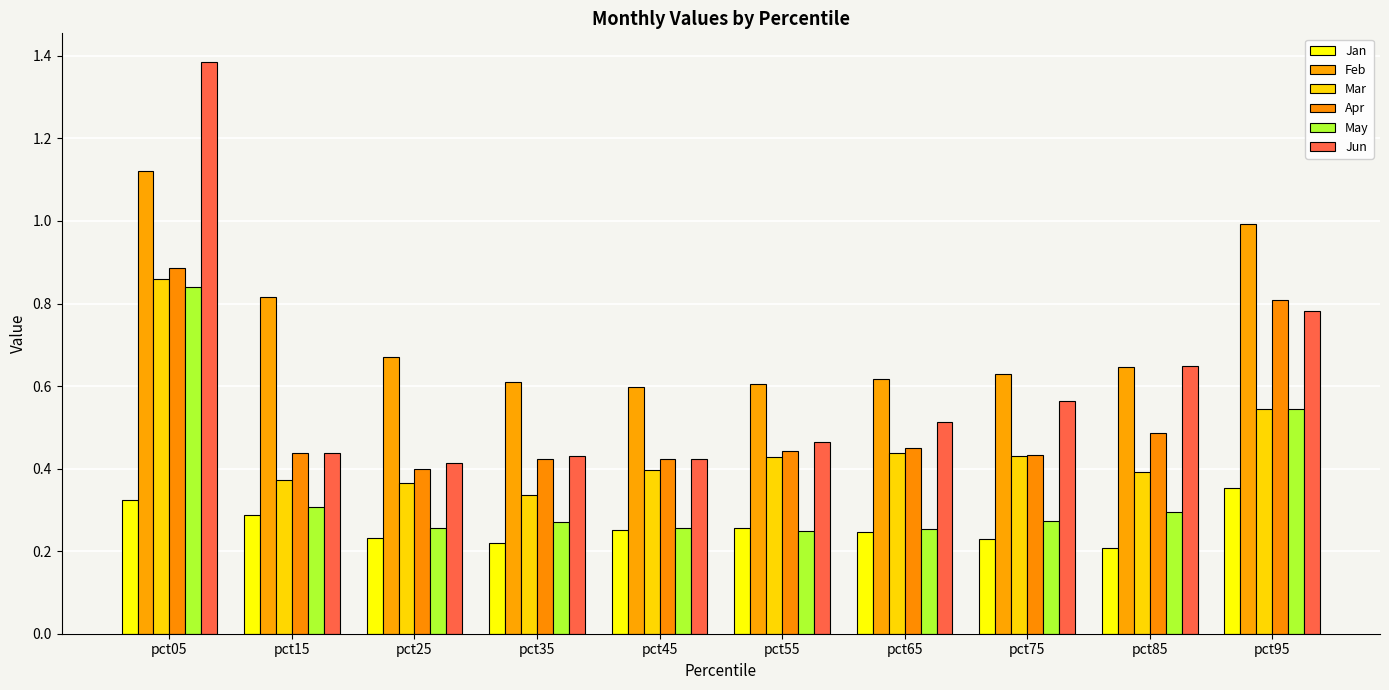

Is the value of May at pct55 greater than the value of Jun at pct35?

No